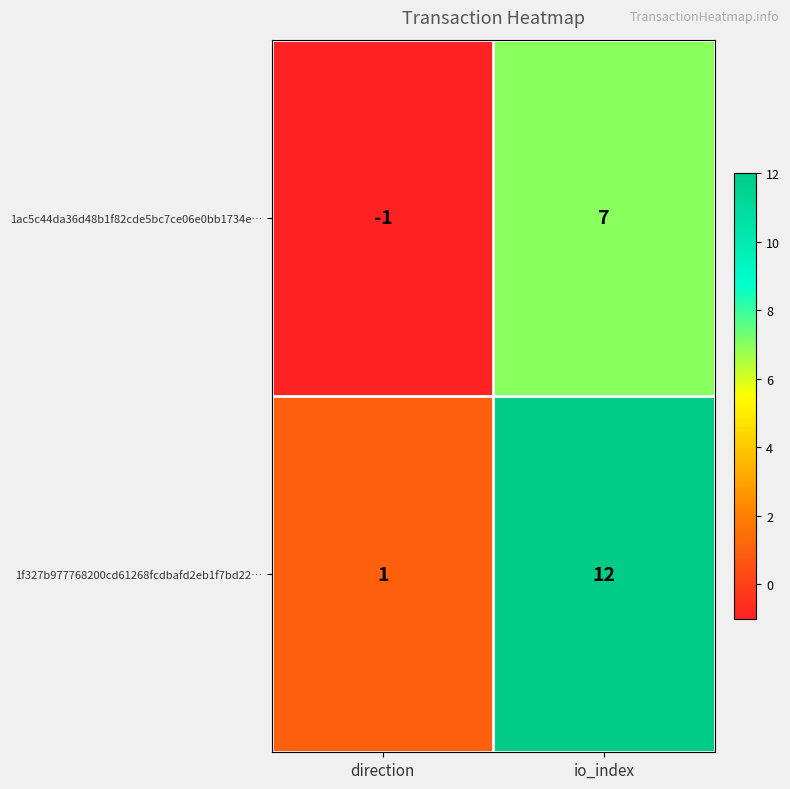

Which category has the lowest value in the 1f327b977768200cd61268fcdbafd2eb1f7bd22… series?

direction